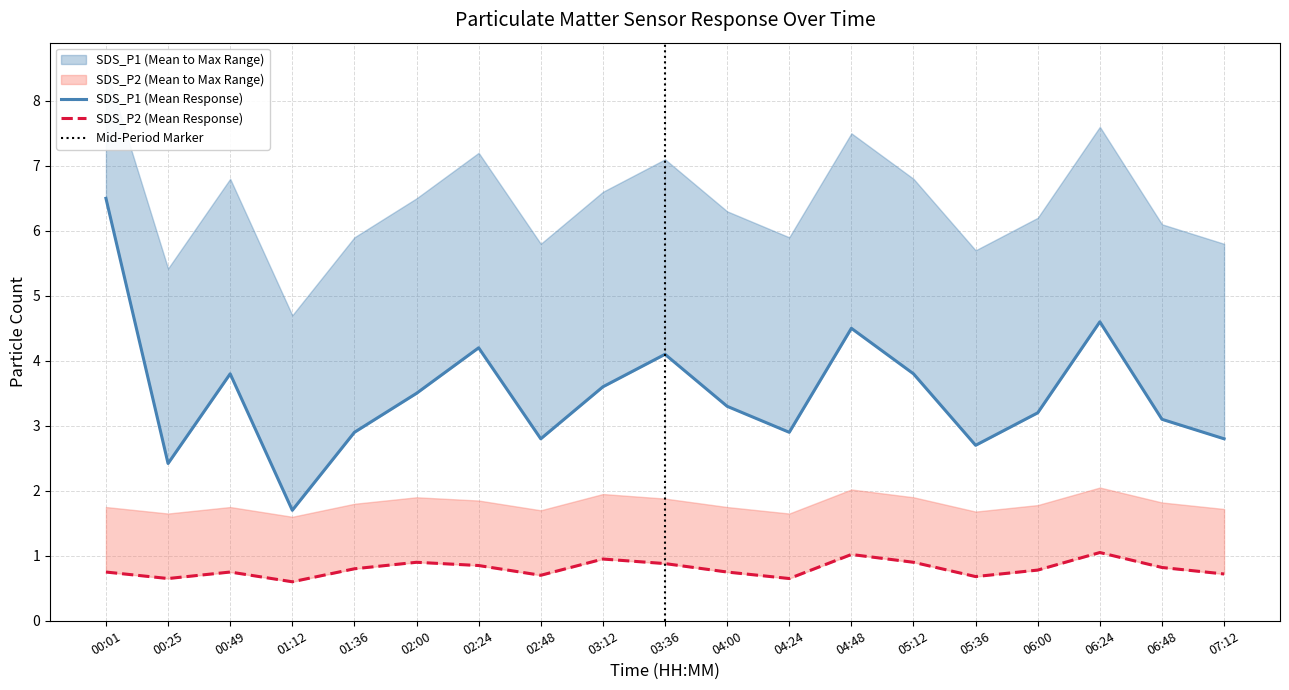

Which category has the lowest value across all series?

01:12